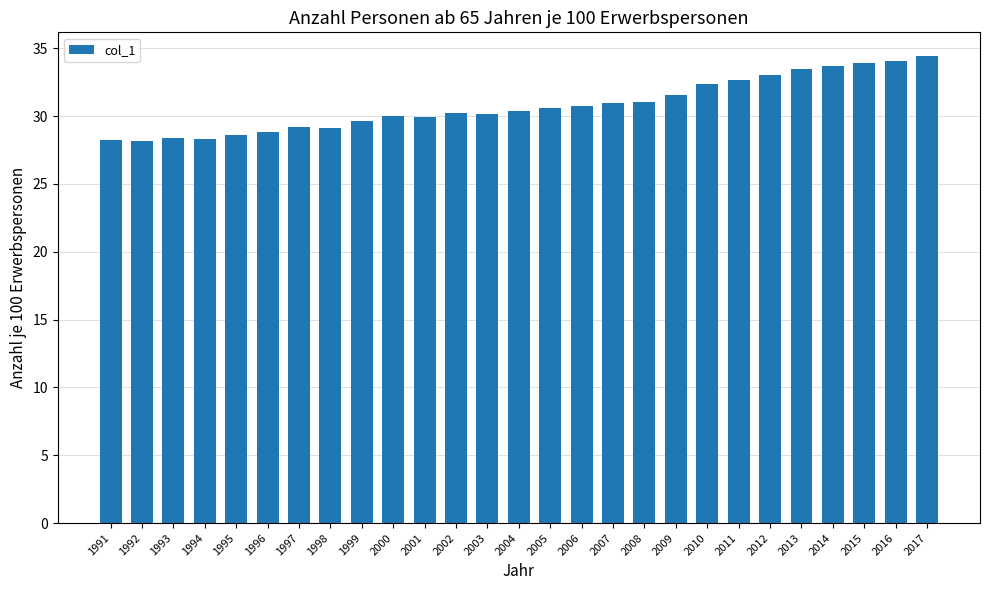

Between 1997 and 2001, which is larger?

2001